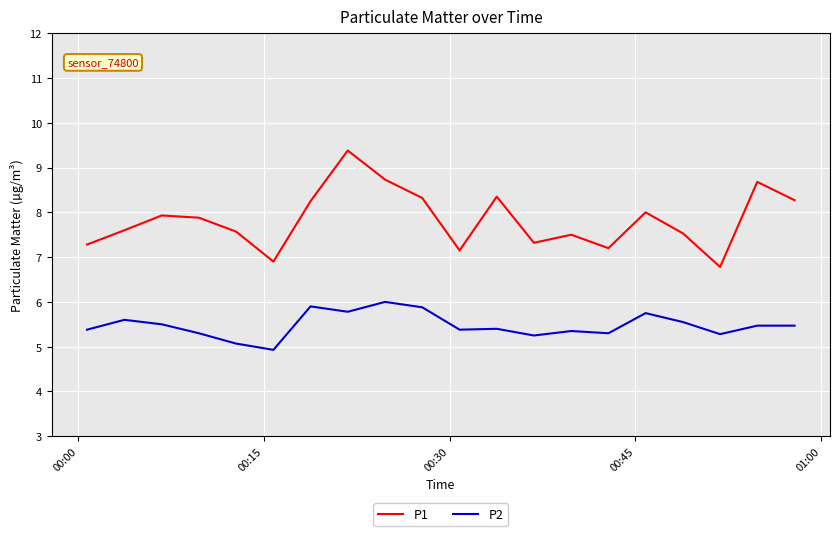

How many lines are shown in the chart?

2